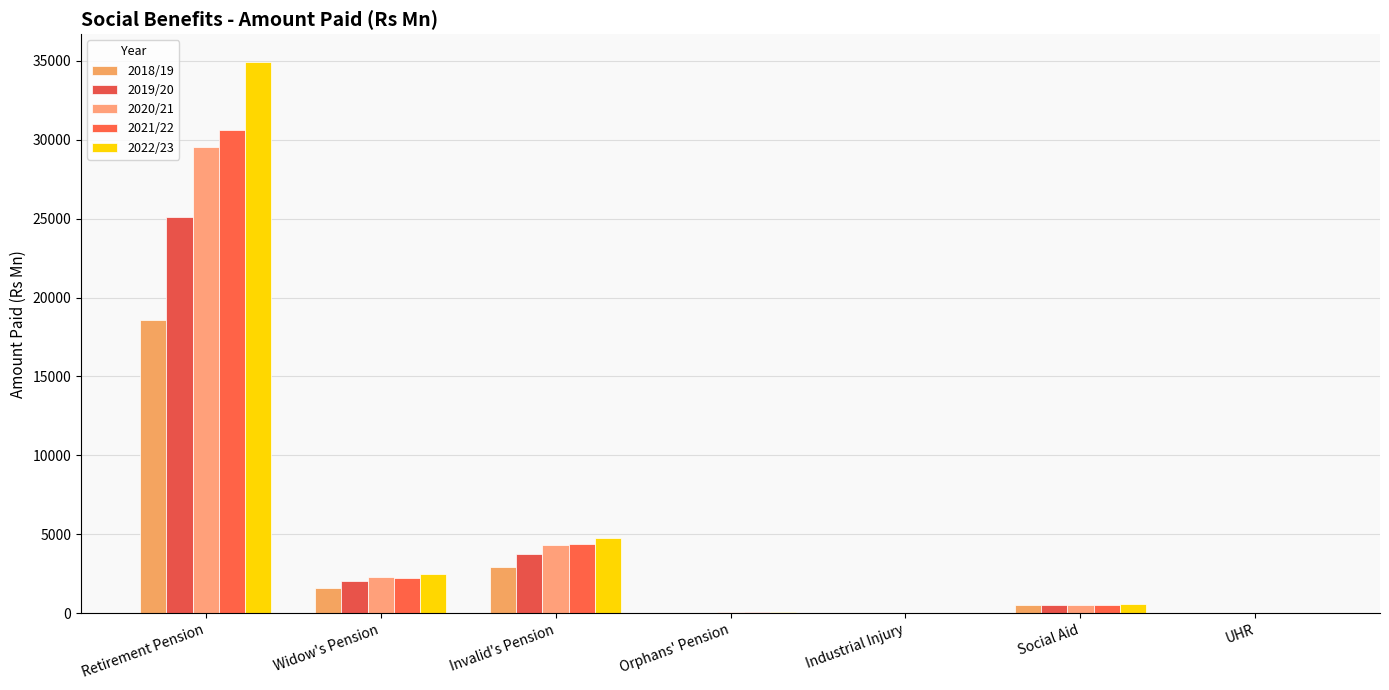

At how many categories does at least one series exceed 34344?

1